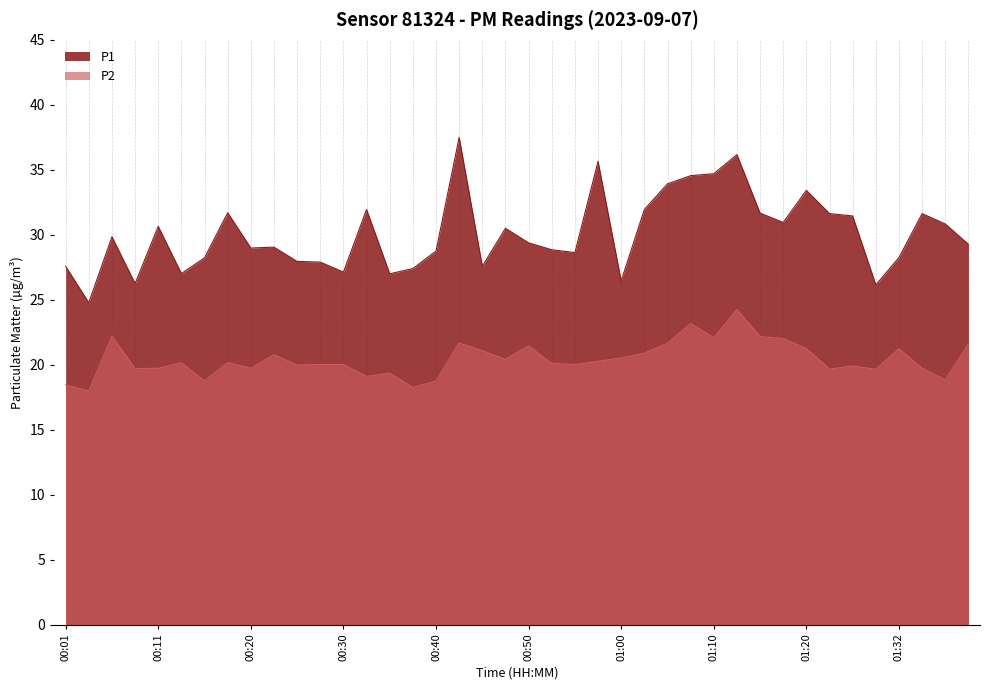

What is the difference between the highest and lowest values at 01:27?

11.6